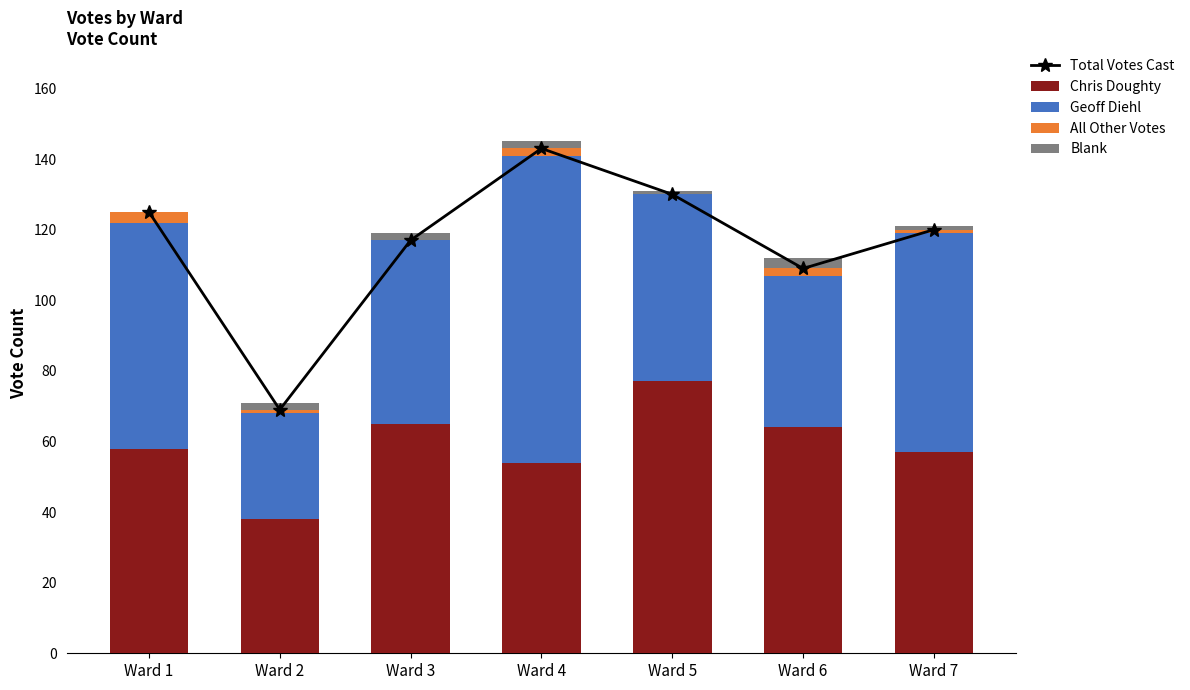

At which label does Total Votes Cast first exceed 120?

Ward 1